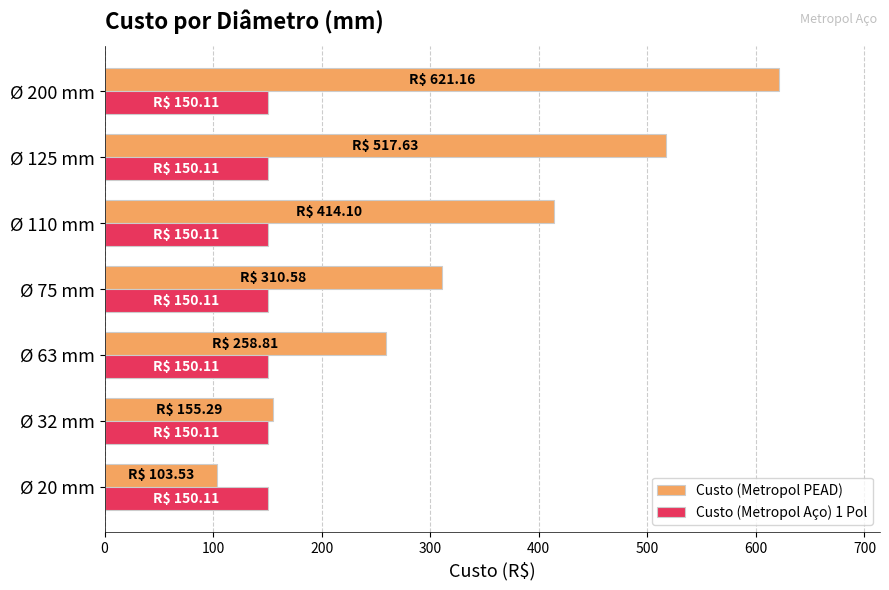

Is it true that Custo (Metropol Aço) 1 Pol equals 150.1 at Ø 110 mm?

True